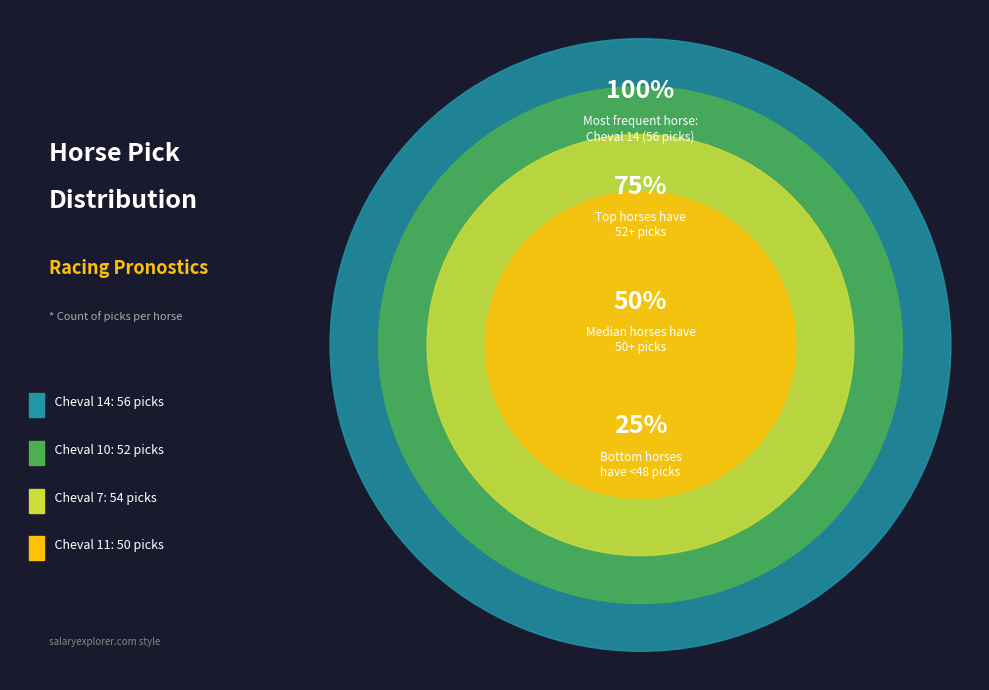

Is it true that Cheval 10 is 24% of the pie?

False